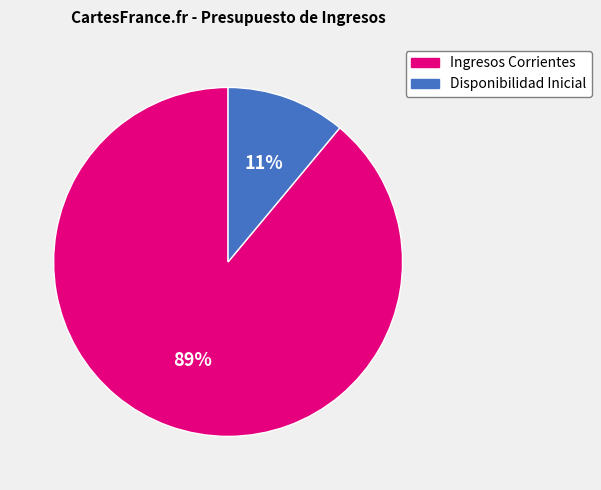

Is Disponibilidad Inicial the majority of the pie?

No